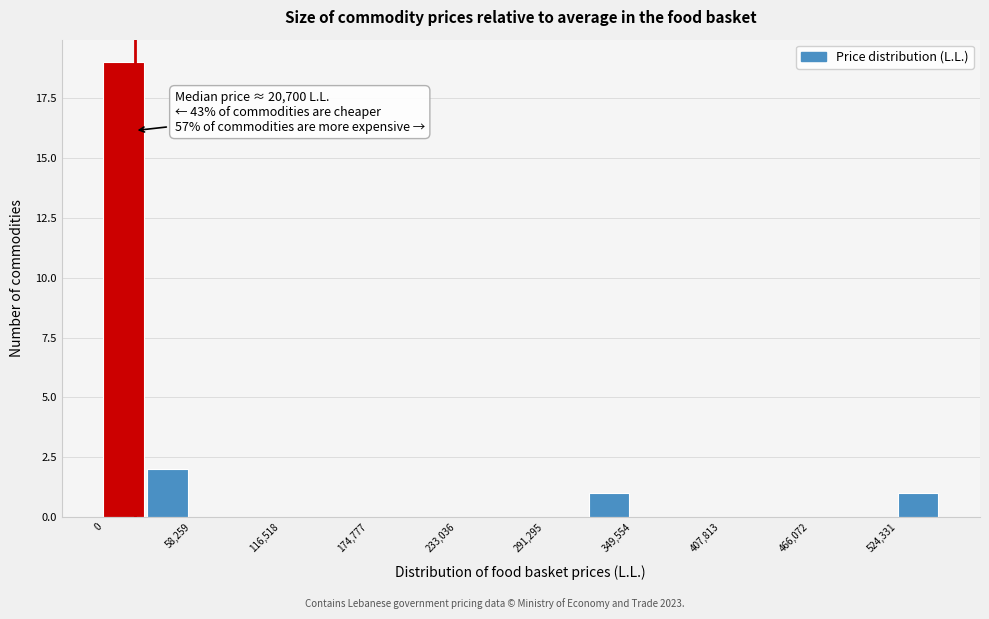

Read against the x-axis, roughly where is the centre of the tallest bar?

10000